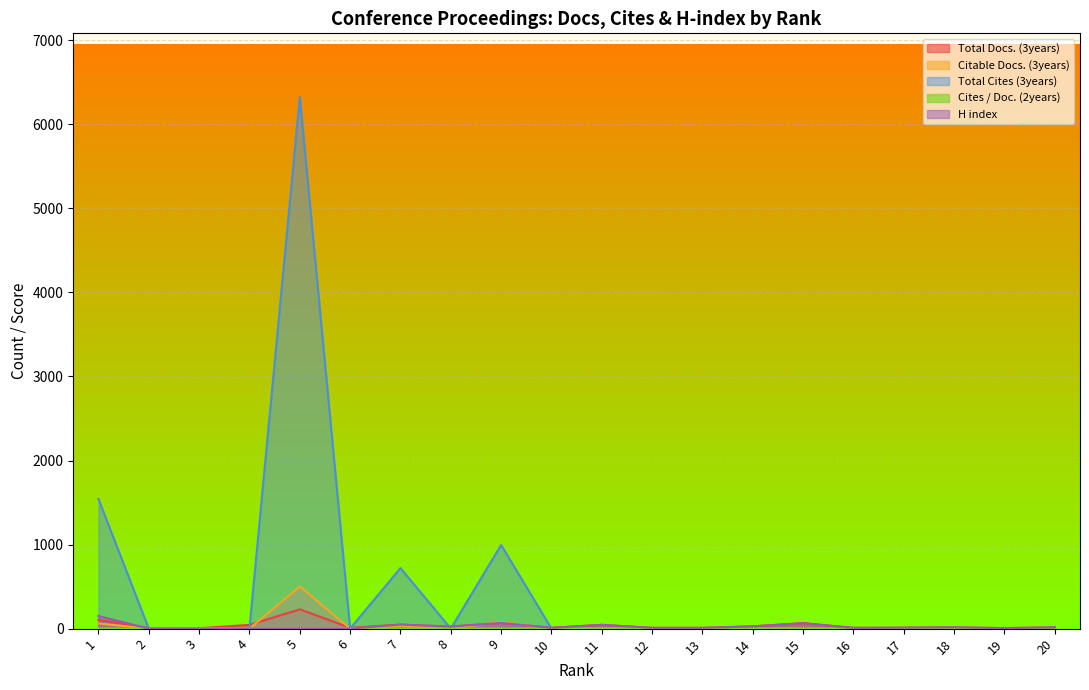

Count the number of categories in the chart.

20